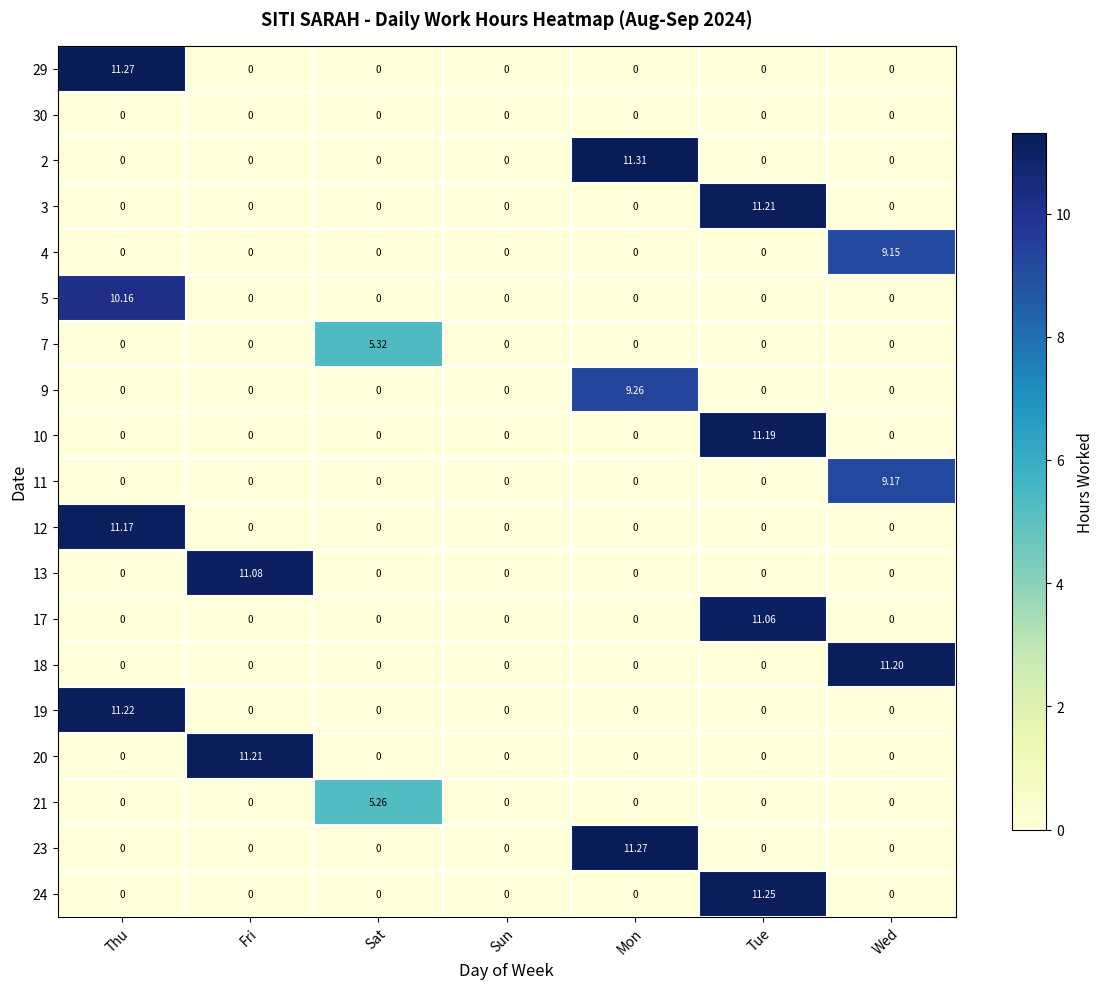

At which category does the chart reach its peak across all series?

Mon